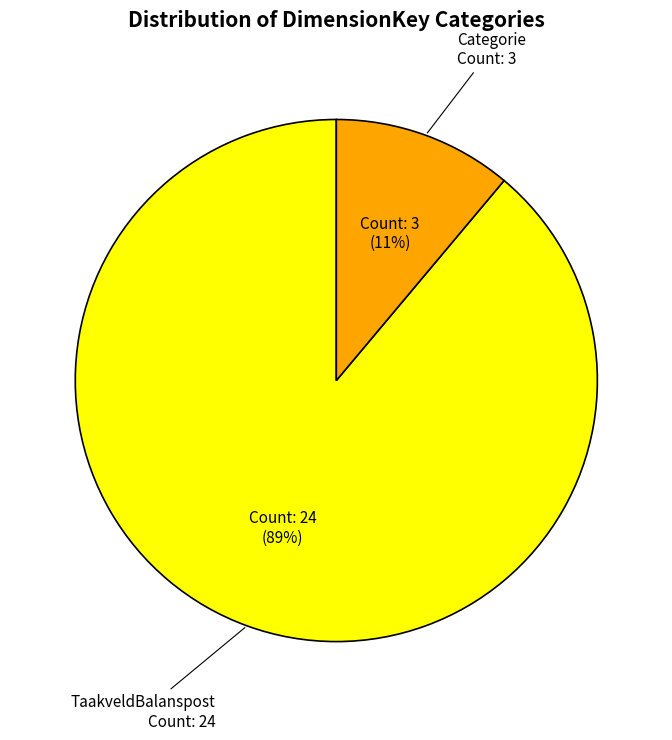

Which slice is the smallest?

Categorie